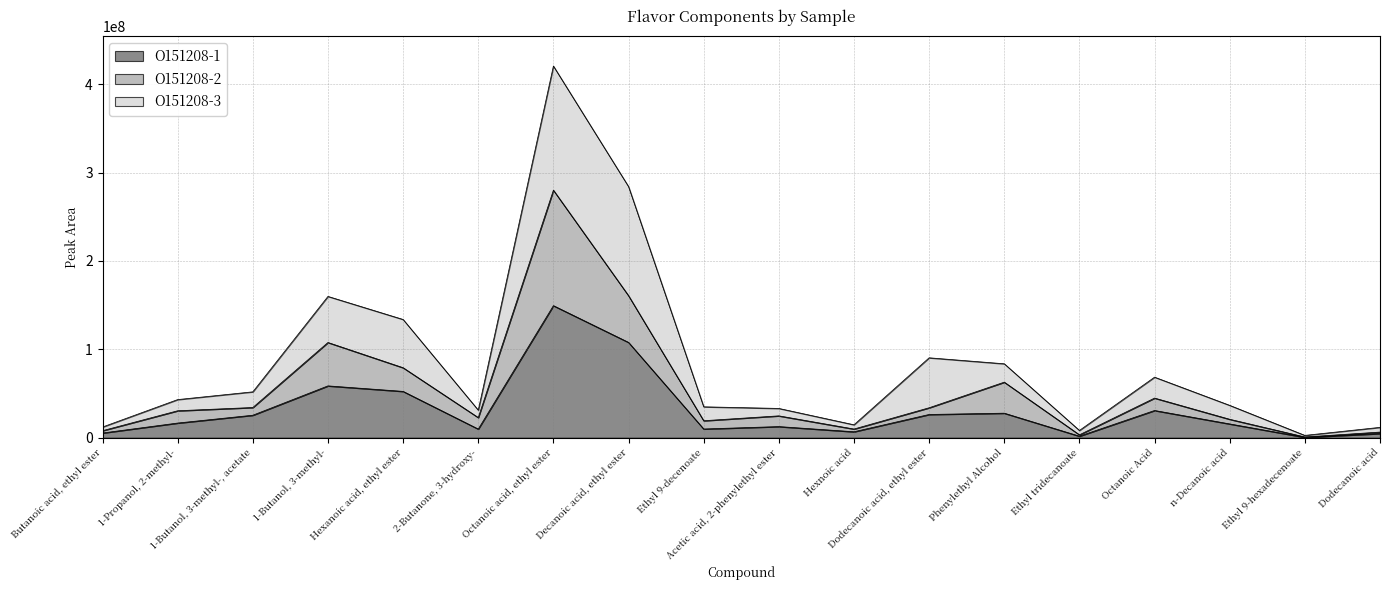

The O151208-2 series shows 10246604 at 1-Butanol, 3-methyl-, acetate. True or false?

False